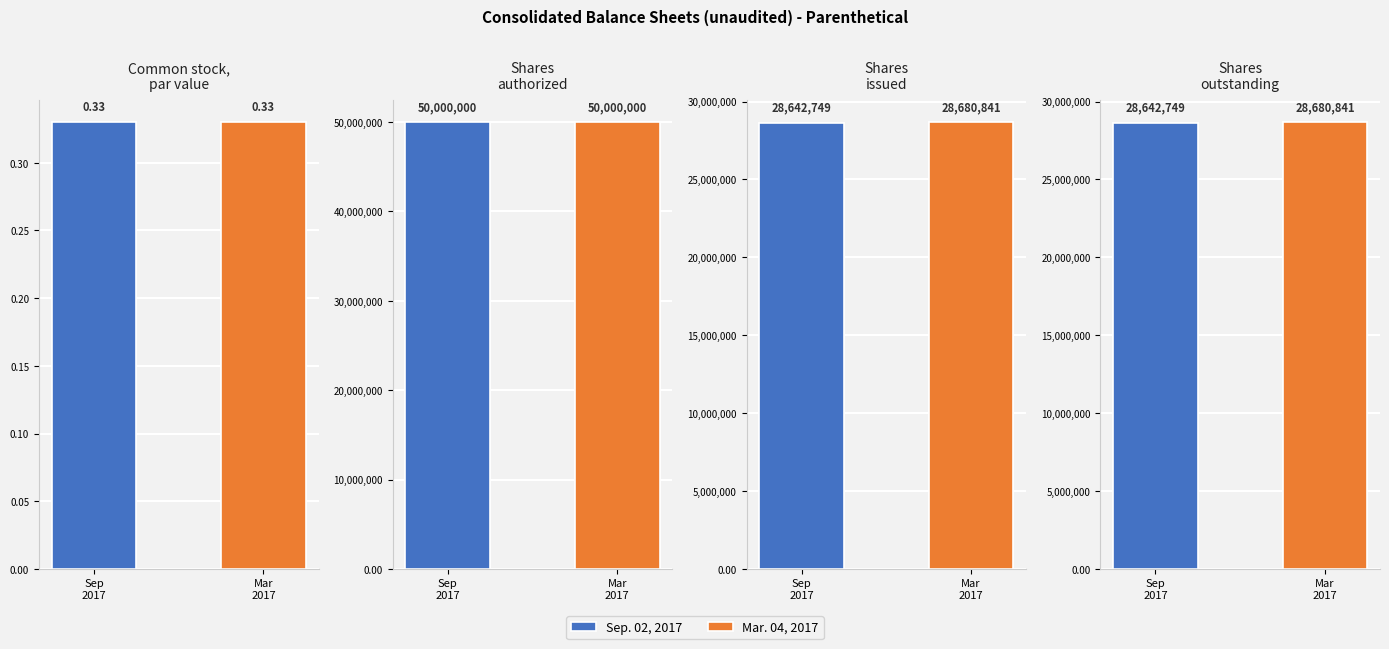

List the series in order of their overall mean, lowest first.

Sep. 02, 2017, Mar. 04, 2017